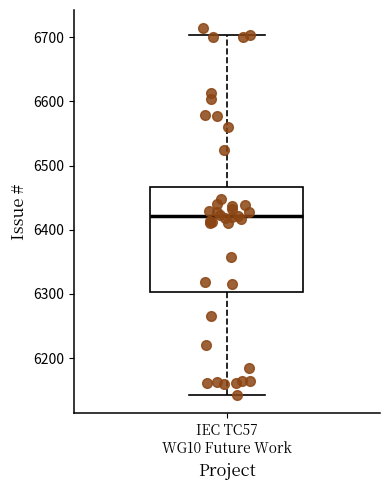

Transcribe this box plot: give where the median line is, the range the box spans, and where the two whiskers end, as read against the y-axis. The values are not printed on the chart, so give them approximately, as read against the axis.

median 6420, box 6300 to 6470, whiskers 6140 to 6700